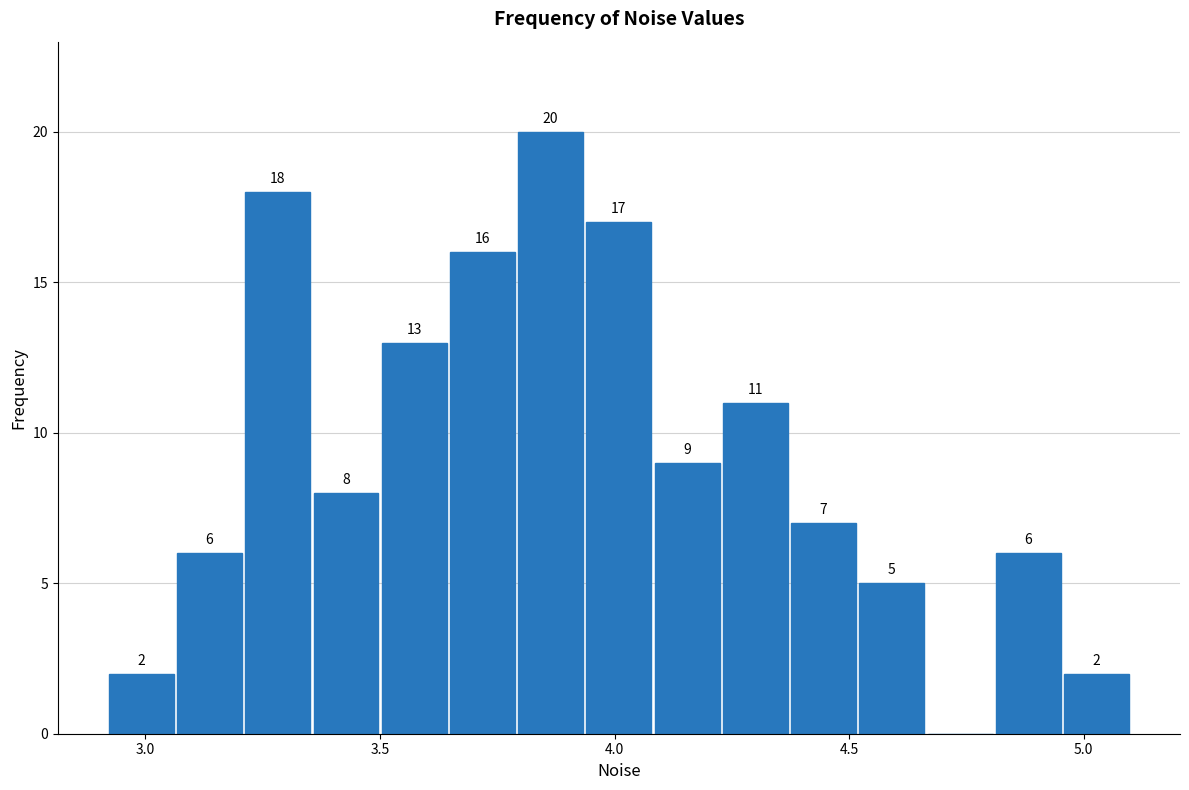

Around what value on the x-axis is the tallest bar? Give the approximate position of its centre, as read against the axis.

3.85